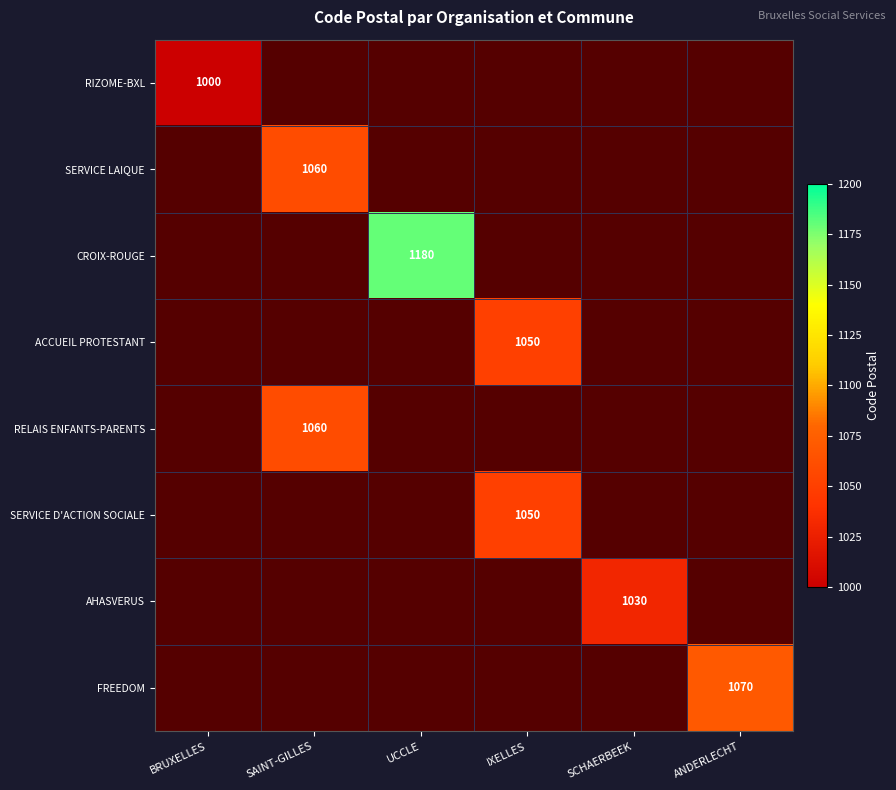

At BRUXELLES, list the series in order from largest to smallest.

RIZOME-BXL, SERVICE LAIQUE, CROIX-ROUGE, ACCUEIL PROTESTANT, RELAIS ENFANTS-PARENTS, SERVICE D'ACTION SOCIALE, AHASVERUS, FREEDOM